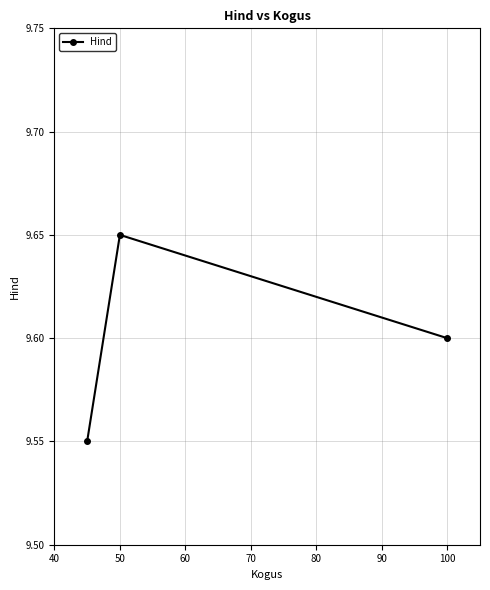

Count the number of data series in this chart.

1